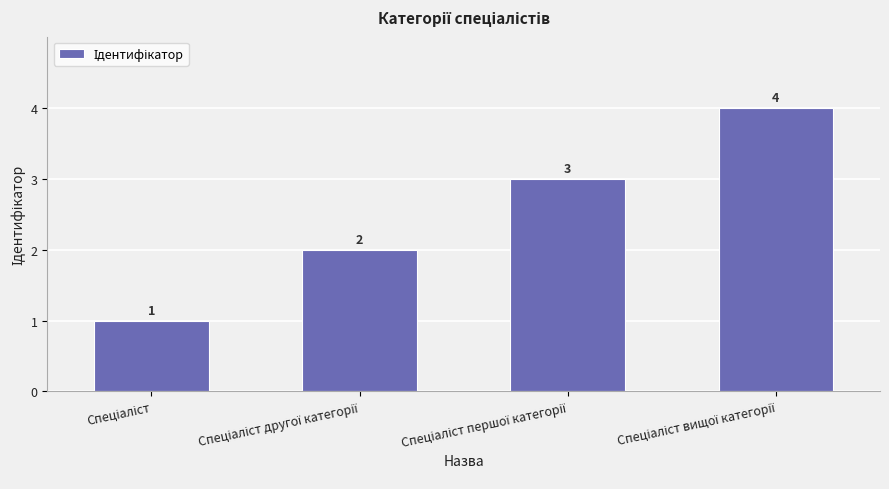

What is the value of the 2nd bar from the left?

2